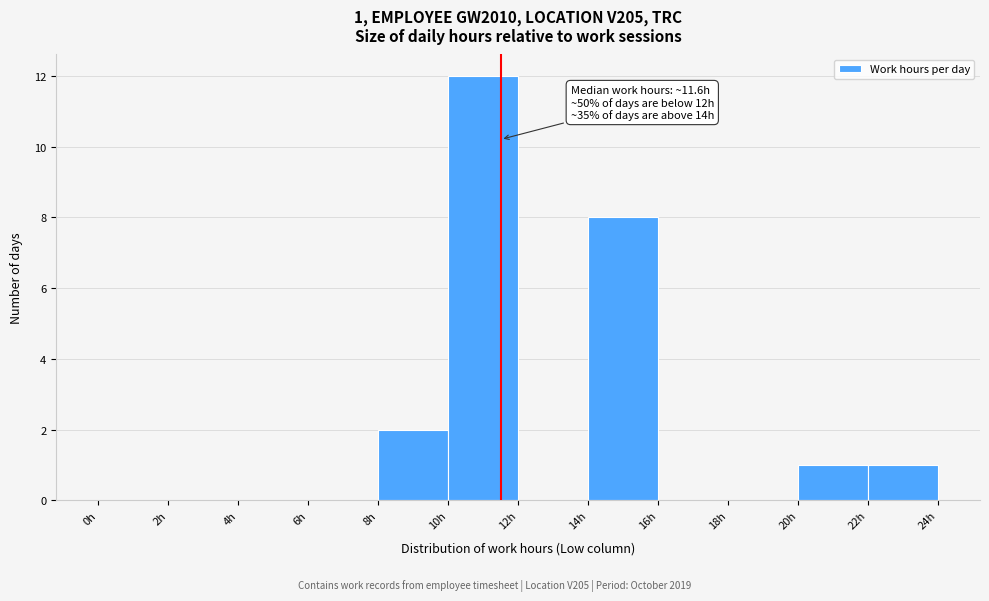

Over which range of the x-axis is the bar tallest?

10 to 12